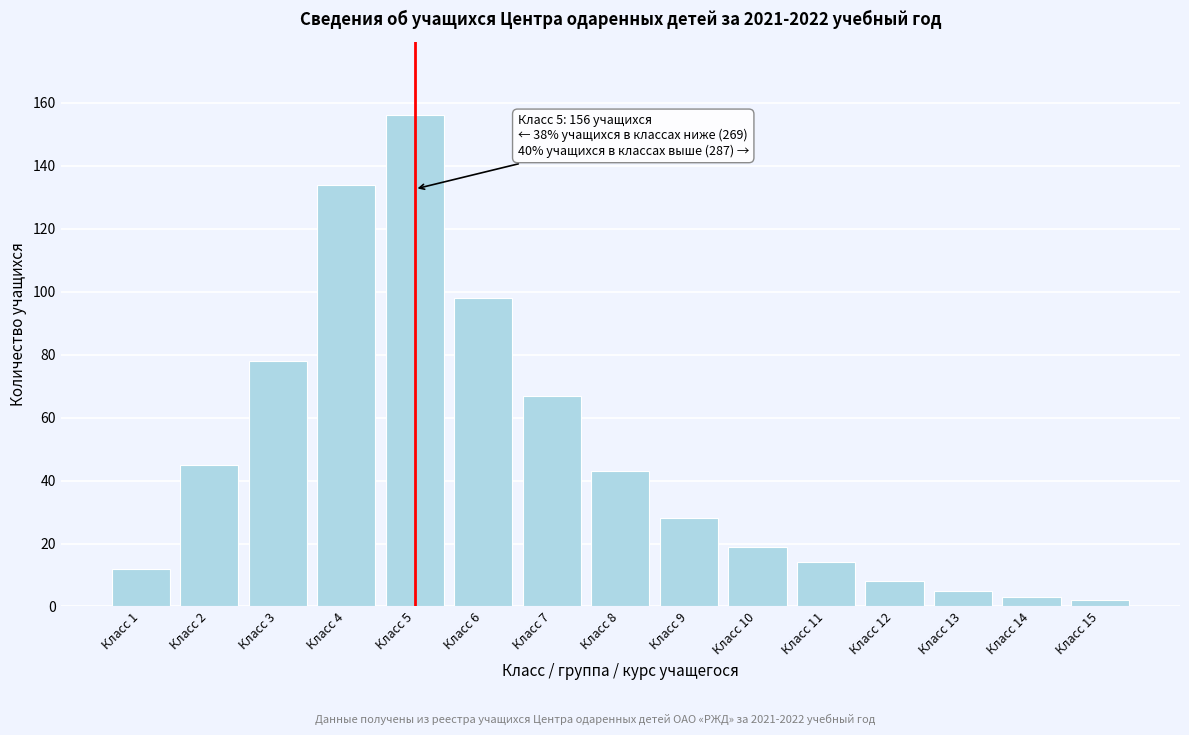

Reading left to right, list all the values displayed in this chart.

Класс 1=12	Класс 2=45	Класс 3=78	Класс 4=134	Класс 5=156	Класс 6=98	Класс 7=67	Класс 8=43	Класс 9=28	Класс 10=19	Класс 11=14	Класс 12=8	Класс 13=5	Класс 14=3	Класс 15=2